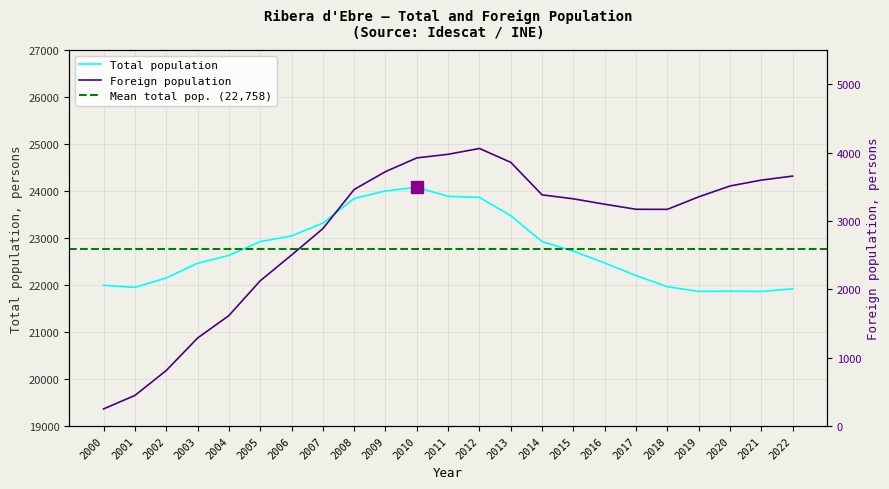

Reading left to right, extract all data points from this chart.

Total population: 21993	21951	22151	22464	22632	22925	23046	23319	23844	24004	24082	23889	23867	23477	22925	22723	22471	22203	21964	21865	21870	21864	21920
Foreign population: 250	447	812	1287	1616	2125	2502	2888	3462	3723	3924	3977	4062	3859	3383	3325	3246	3172	3171	3354	3513	3599	3658